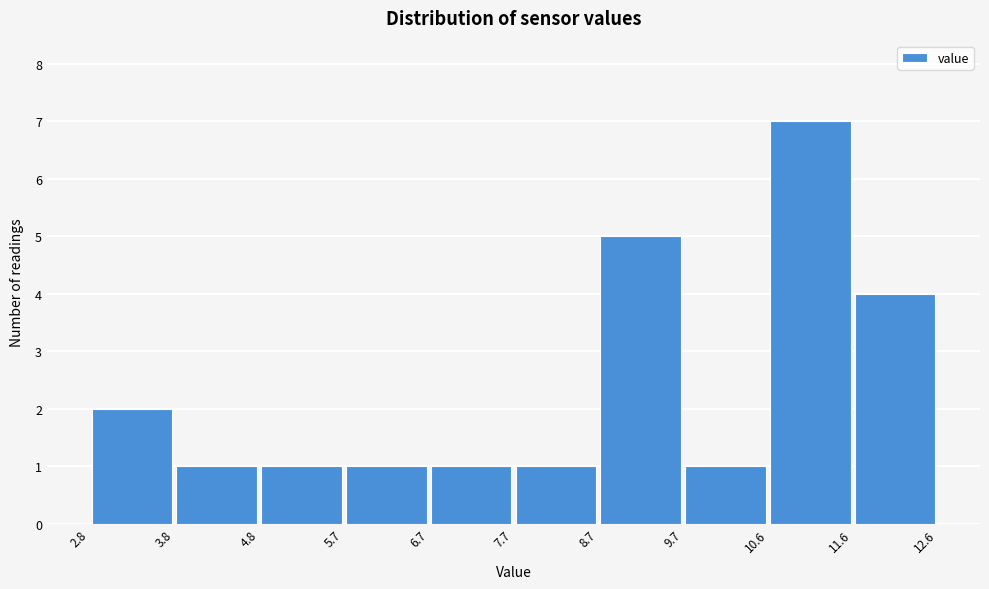

Which range on the x-axis has the tallest bar?

10.6 to 11.6